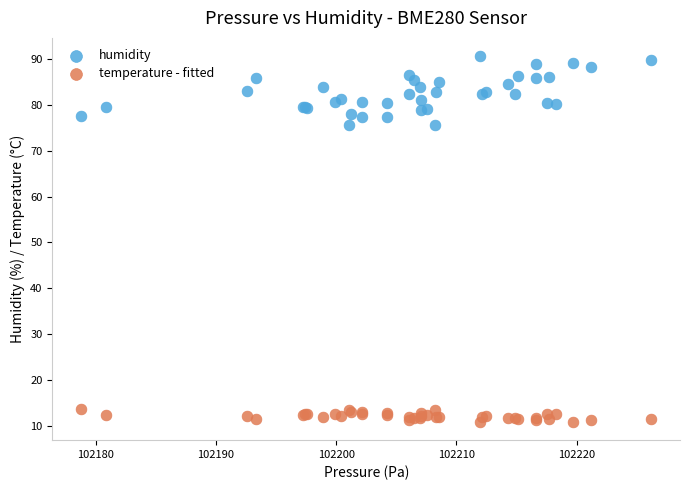

What is the X range (max minus min) for the scatter plot?

47.4